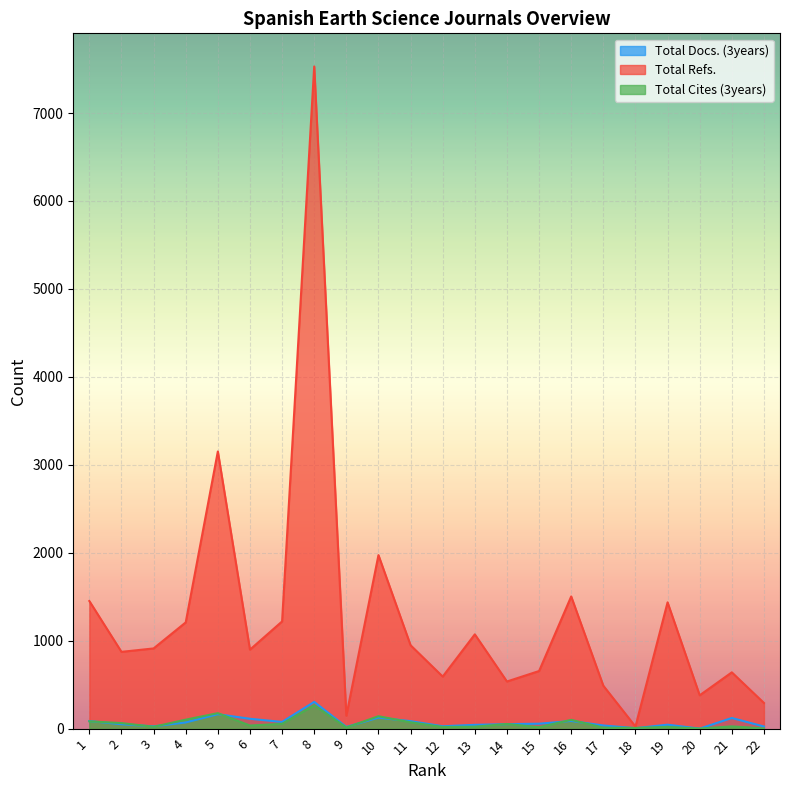

Which series has the widest spread of values?

Total Refs.